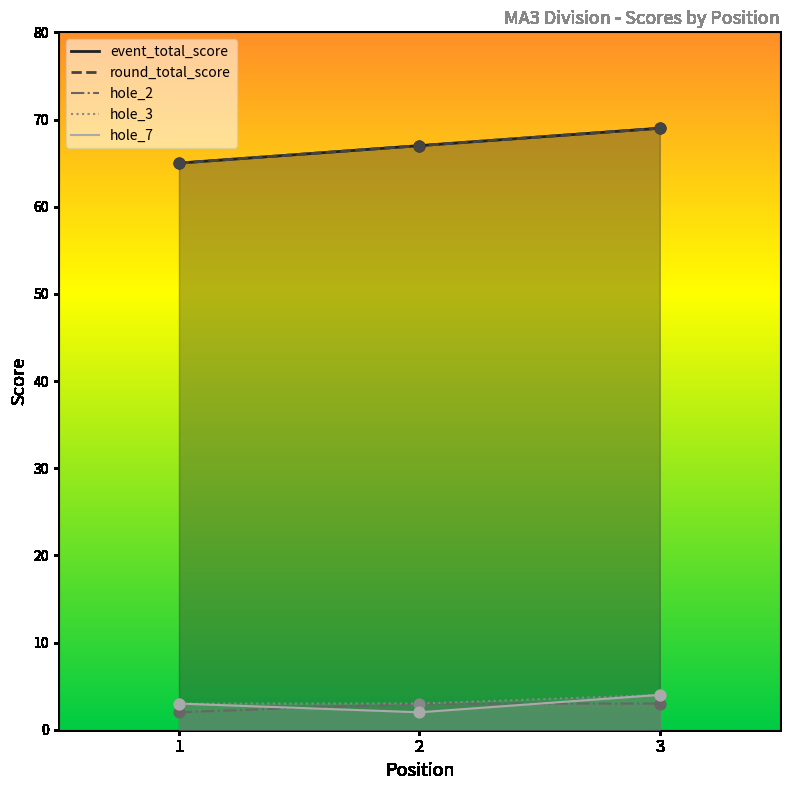

Which series contains the lowest Y value?

hole_2